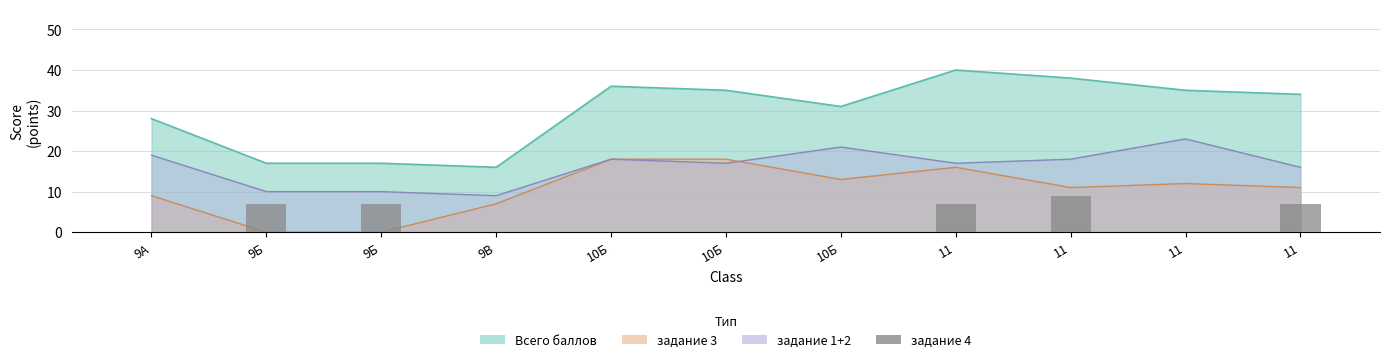

Is it true that the value at 11 is 7?

True